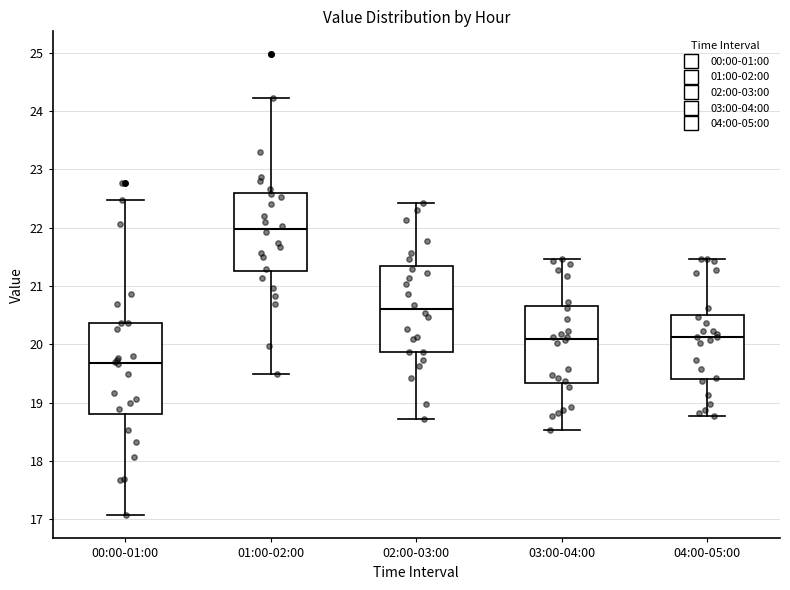

Where is the lower edge of the box for 04:00-05:00 on the y-axis? The values are not printed on the chart, so give them approximately, as read against the axis.

19.4